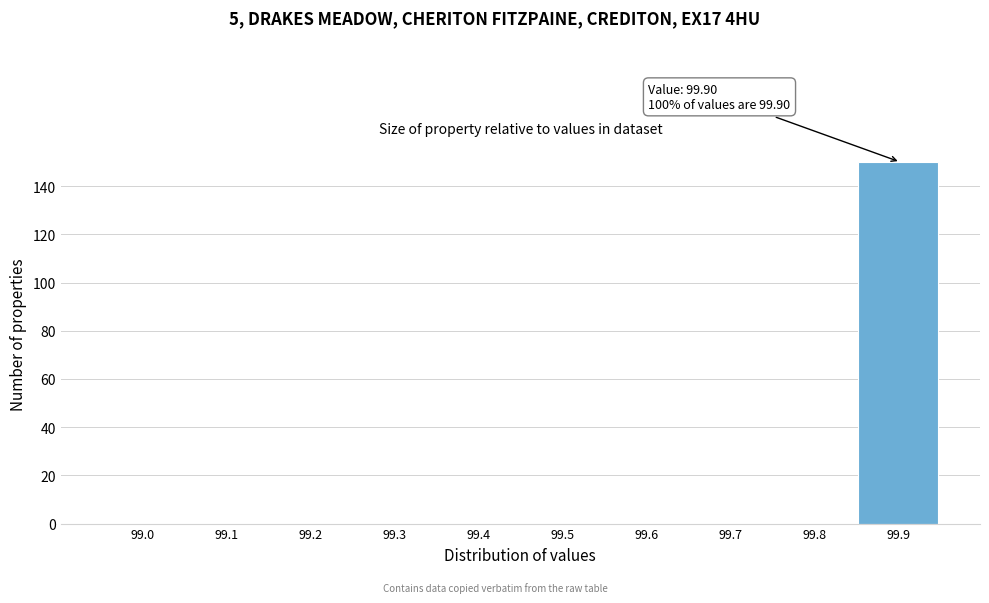

Reading left to right, extract all data points from this chart.

99.0=0	99.1=0	99.2=0	99.3=0	99.4=0	99.5=0	99.6=0	99.7=0	99.8=0	99.9=150